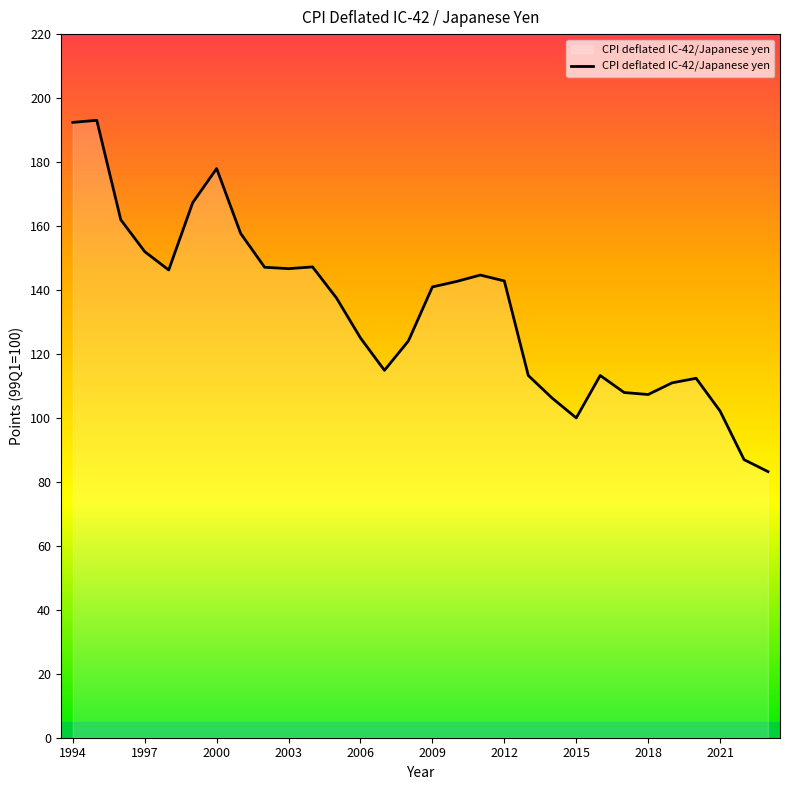

True or false: there are more than 2 points higher than both neighbors.

True